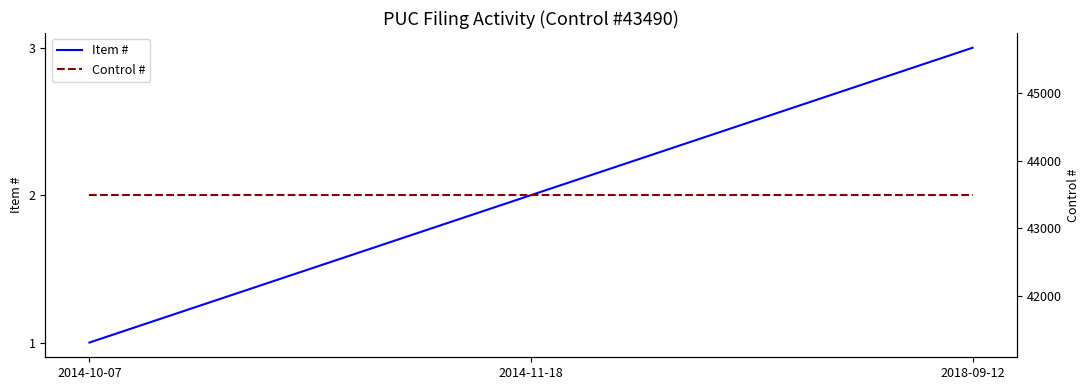

At 2014-11-18, list the series in order from smallest to largest.

Item #, Control #